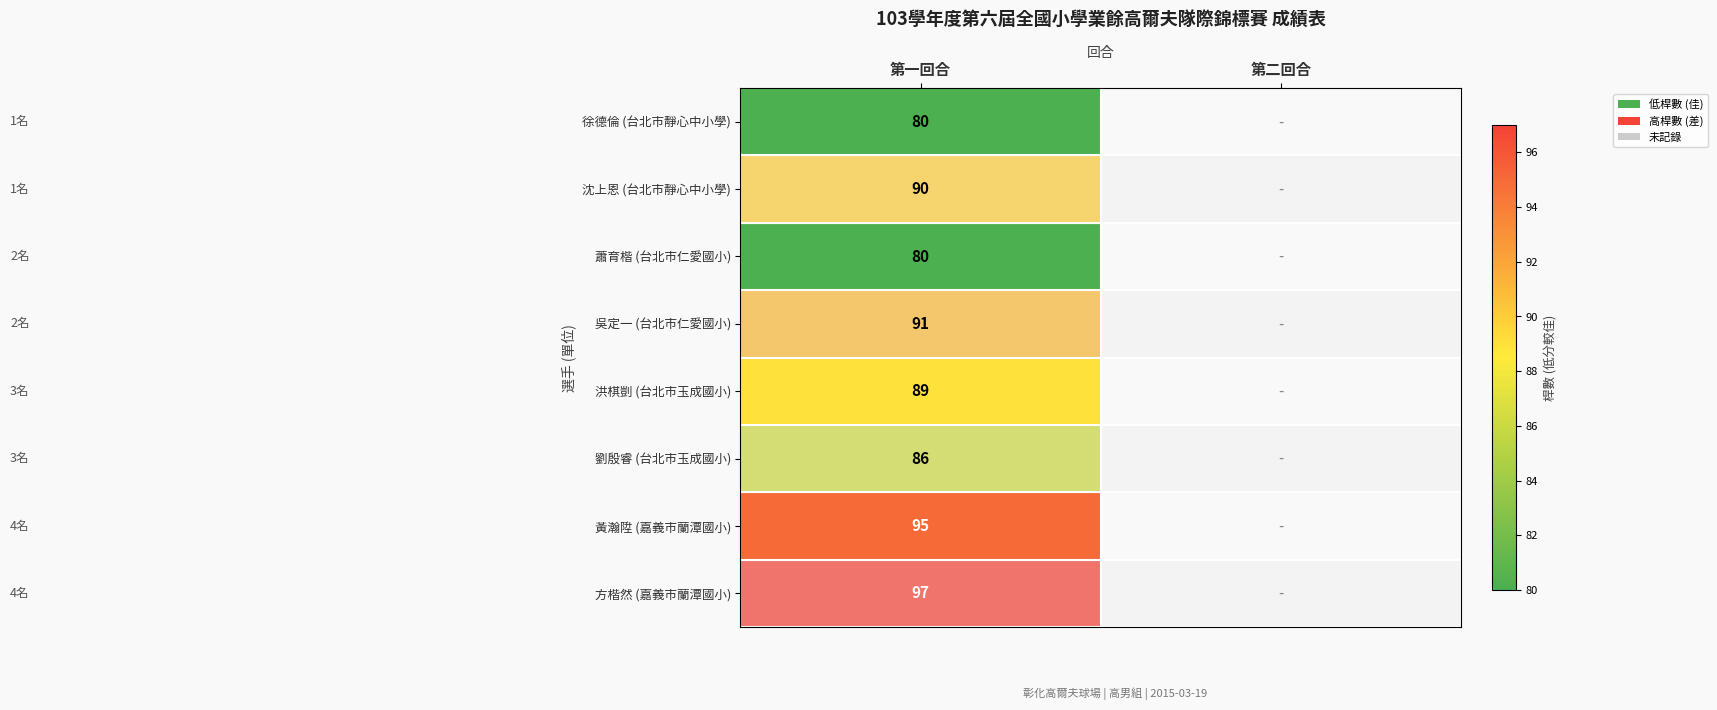

Is it true that 沈上恩 equals 0 at 第二回合?

True